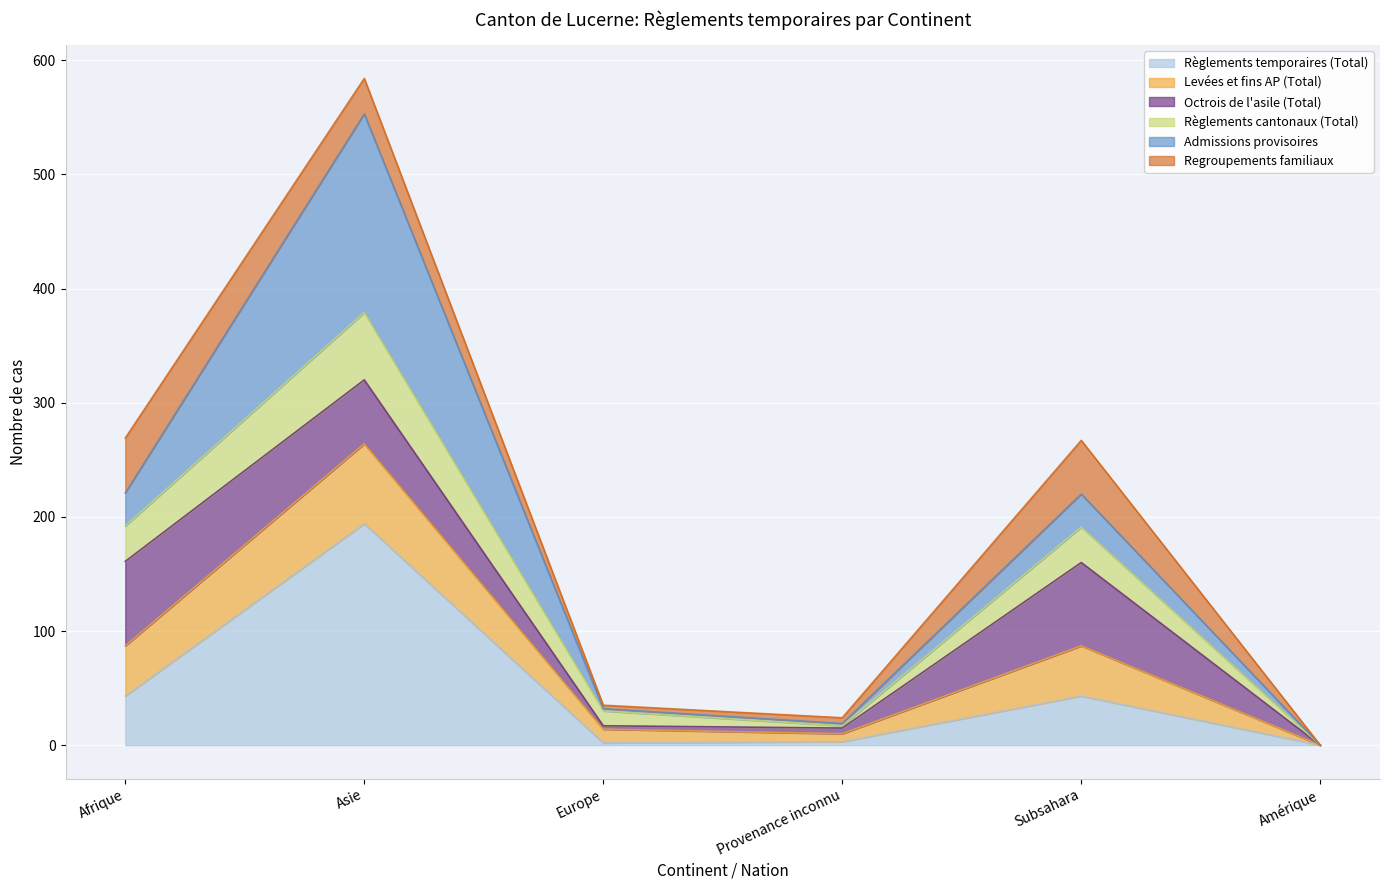

List the labels in order of Règlements temporaires (Total) value, largest first.

Asie, Afrique, Subsahara, Provenance inconnu, Europe, Amérique